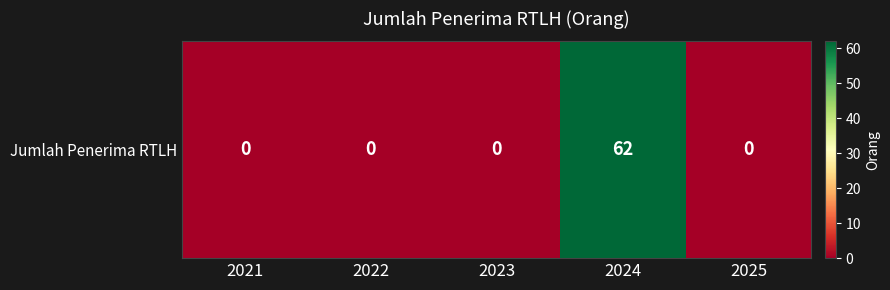

Which category has the lowest value across all series?

2021